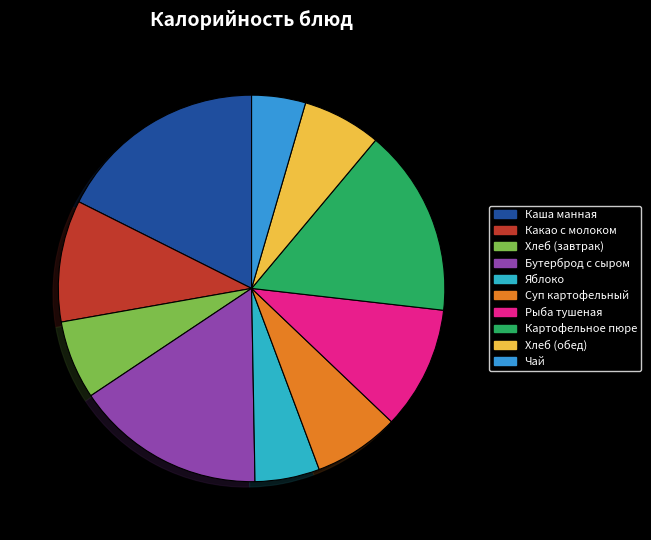

How many segments does this pie chart have?

10